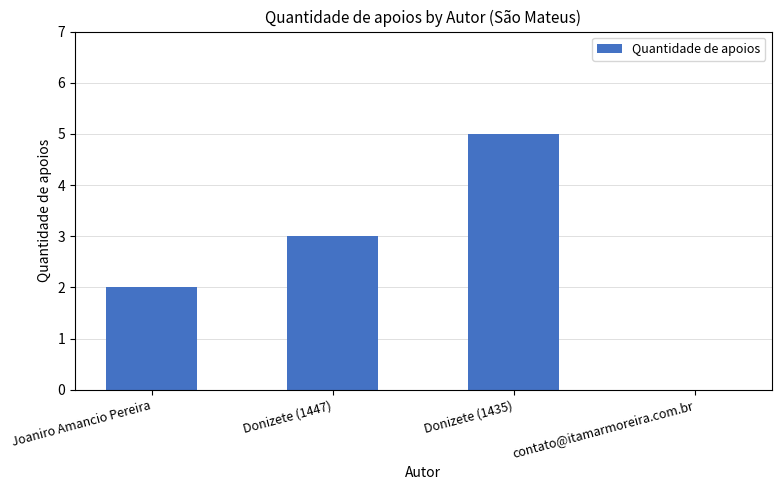

What is the sum of all values?

10